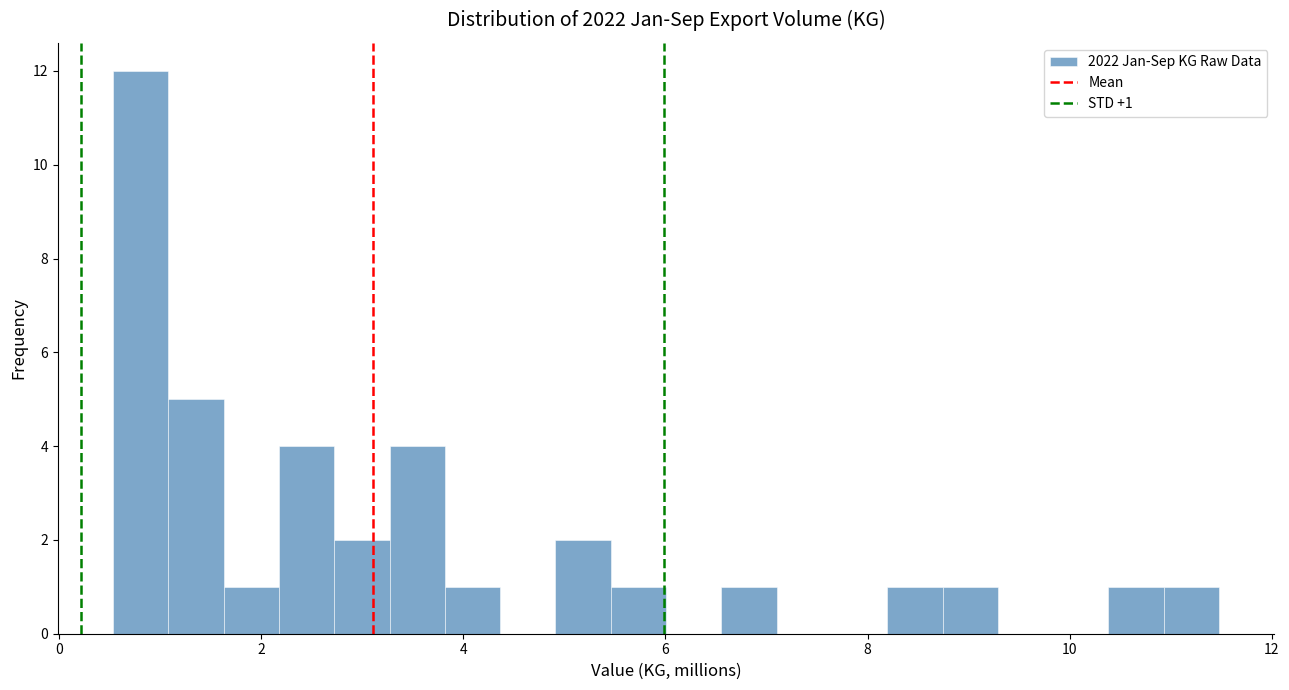

Read against the x-axis, roughly where is the centre of the tallest bar?

0.8